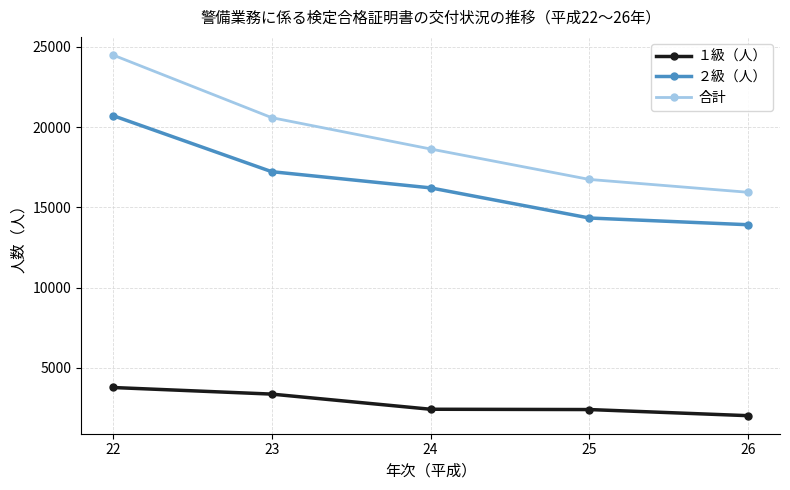

Rank the categories by ２級（人） value from lowest to highest.

26, 25, 24, 23, 22